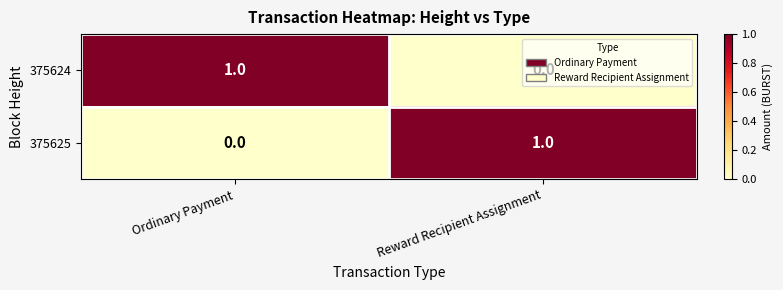

Is it true that 375624 equals 0 at Reward Recipient Assignment?

True